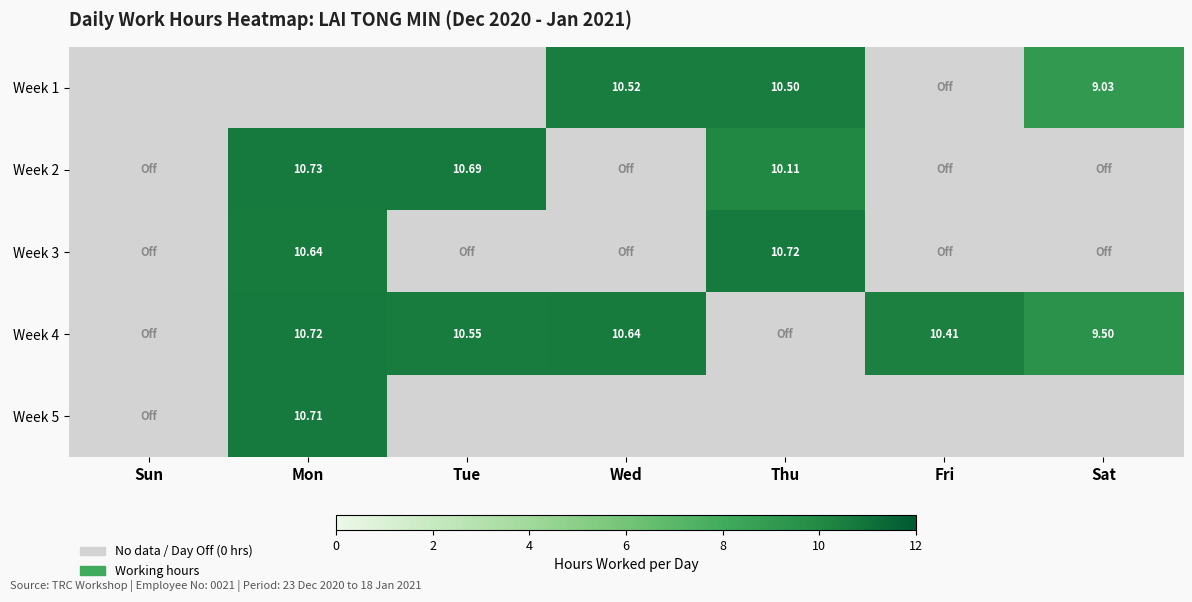

How many data points does each series have?

7